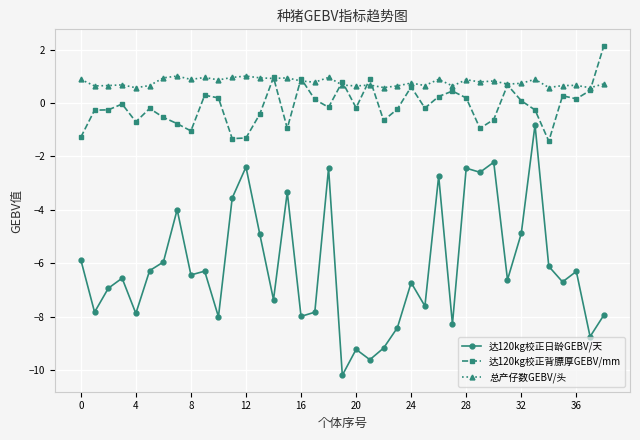

Which series has the widest spread of values?

达120kg校正日龄GEBV/天